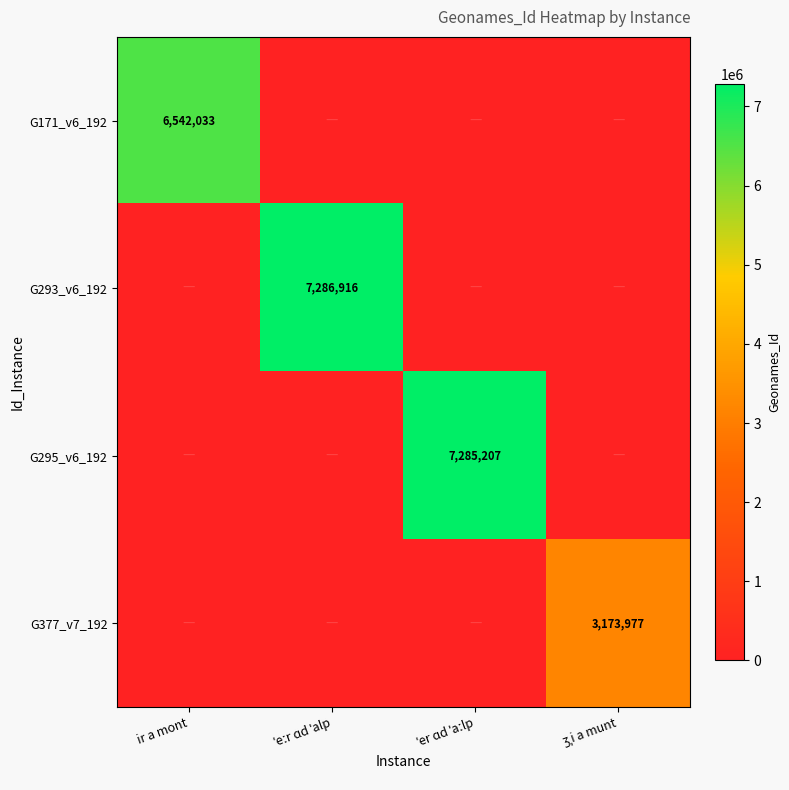

What is the difference between the highest and lowest values at ʒˌi a munt?

3173977